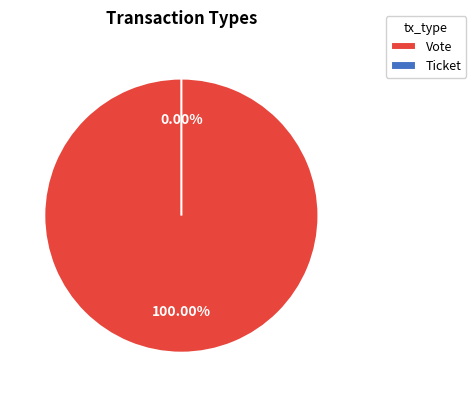

Is Vote the majority of the pie?

Yes